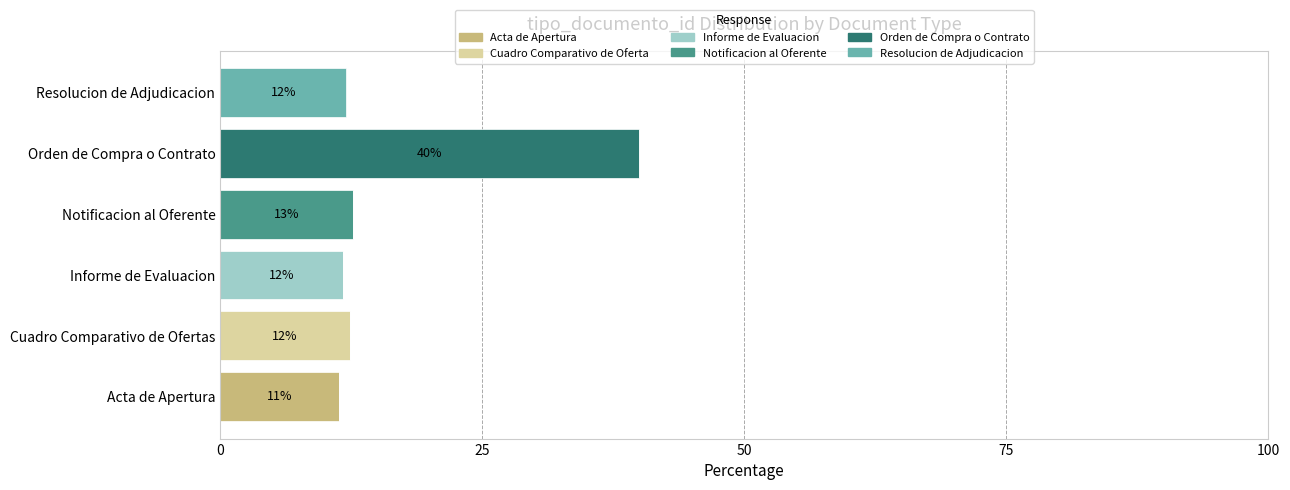

At which category is the sum across all series the highest?

Orden de Compra o Contrato